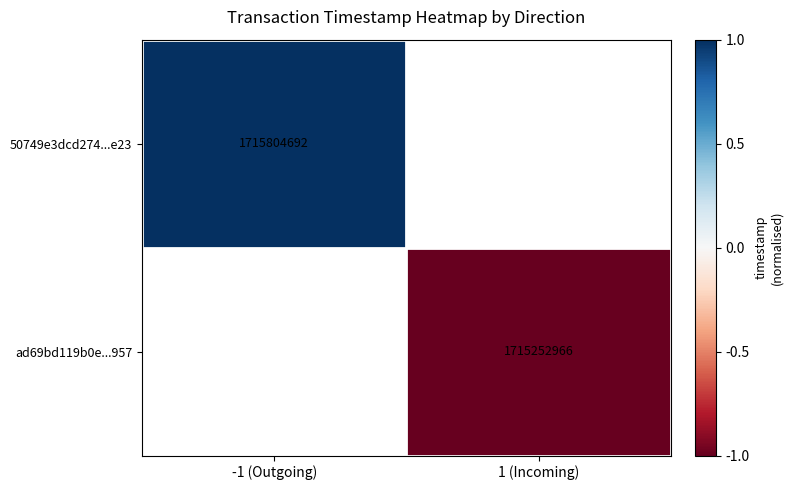

True or false: ad69bd119b0e...957 has a value of 1715252966 at 1 (Incoming).

True